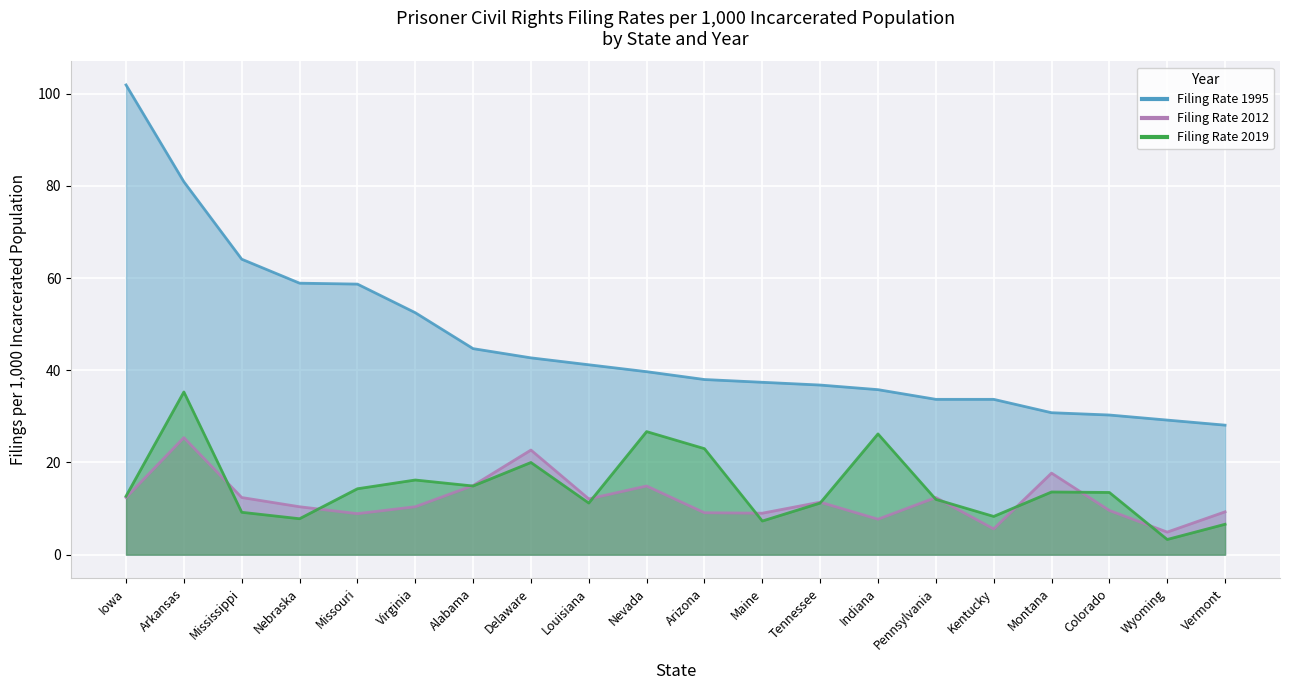

True or false: Filing Rate 1995 and Filing Rate 2019 intersect in this chart.

False